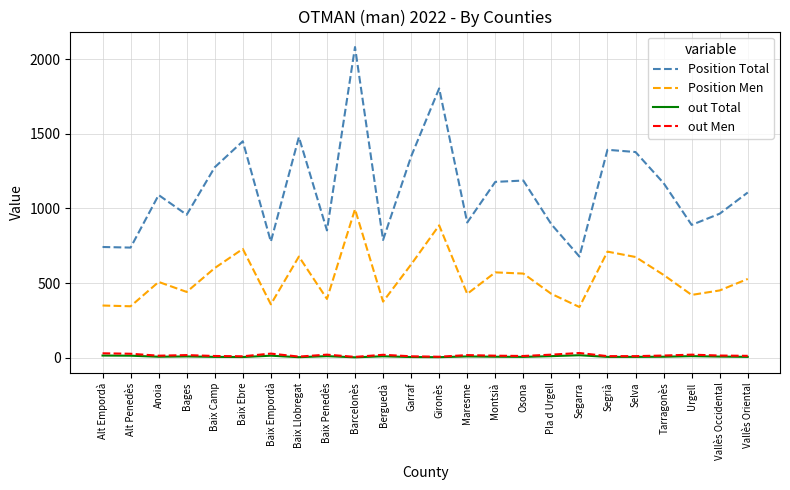

At which label does Position Total reach its minimum?

Segarra